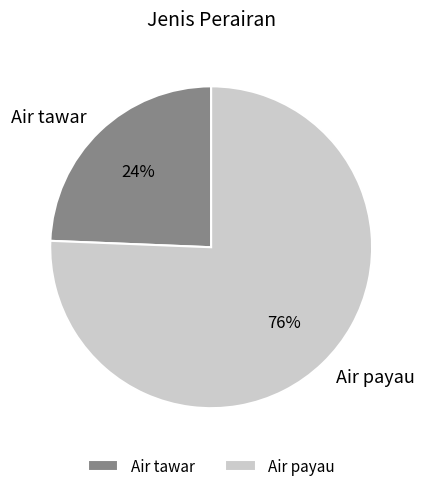

Is there any slice that represents more than half of the pie?

Yes